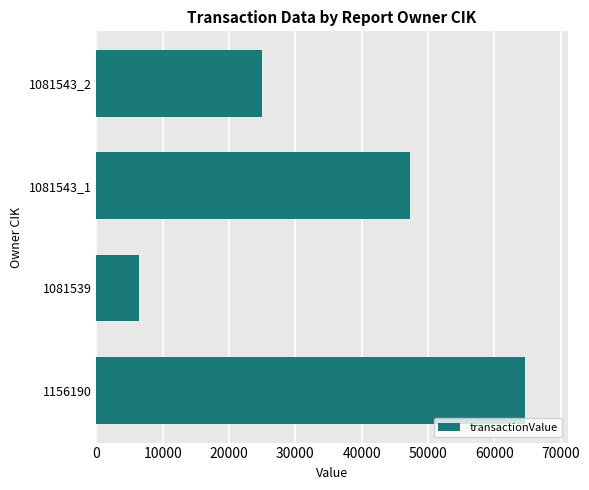

List the labels in order of value, smallest first.

1081539, 1081543_2, 1081543_1, 1156190